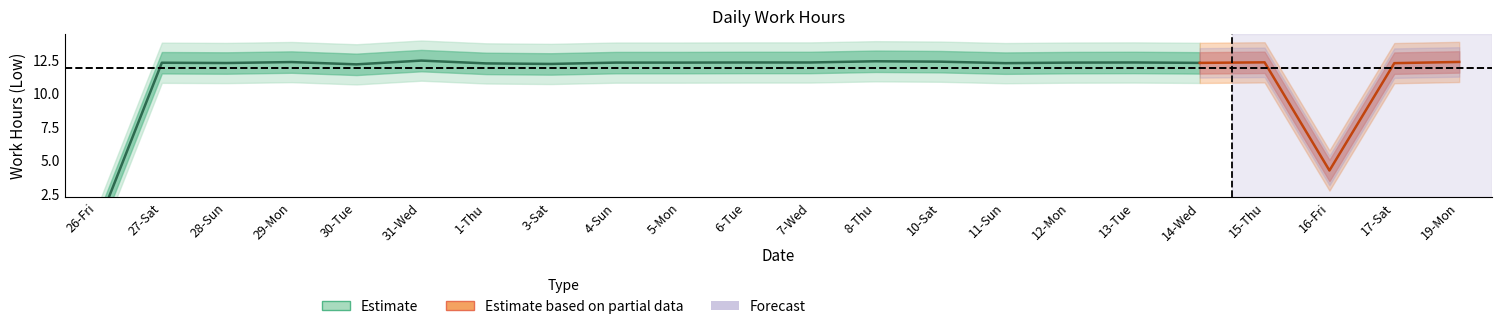

True or false: band_lower has more than 0 interior local peaks.

True